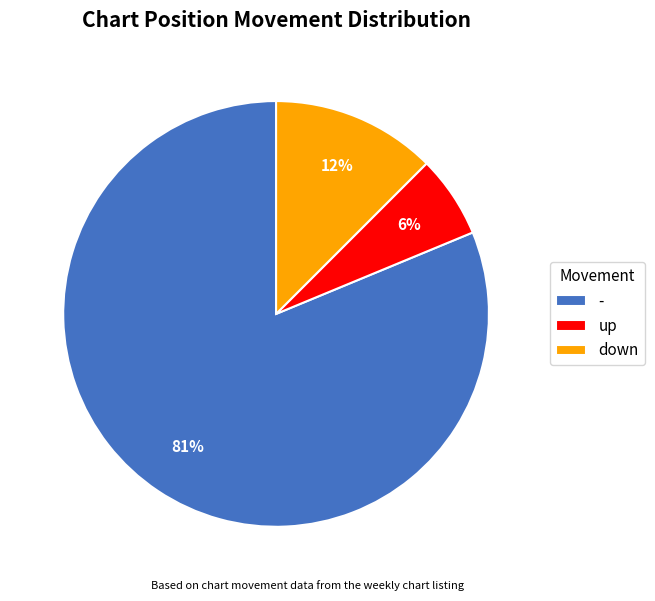

Does any single category account for the majority?

Yes